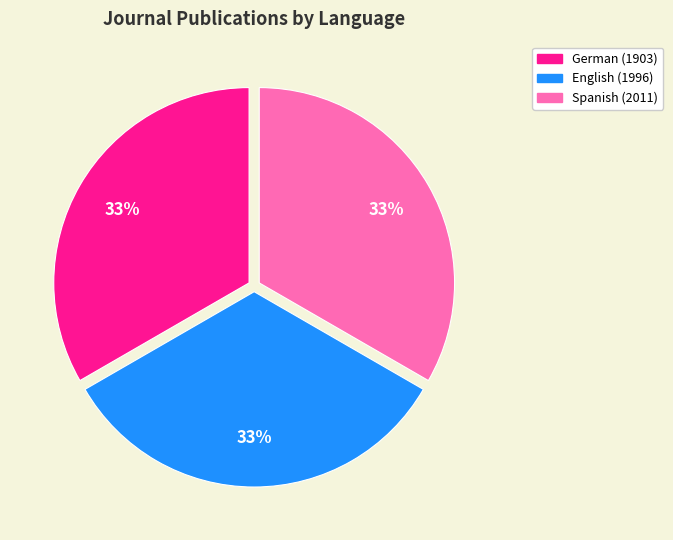

To the nearest percent, what portion does German (1903) represent?

33%